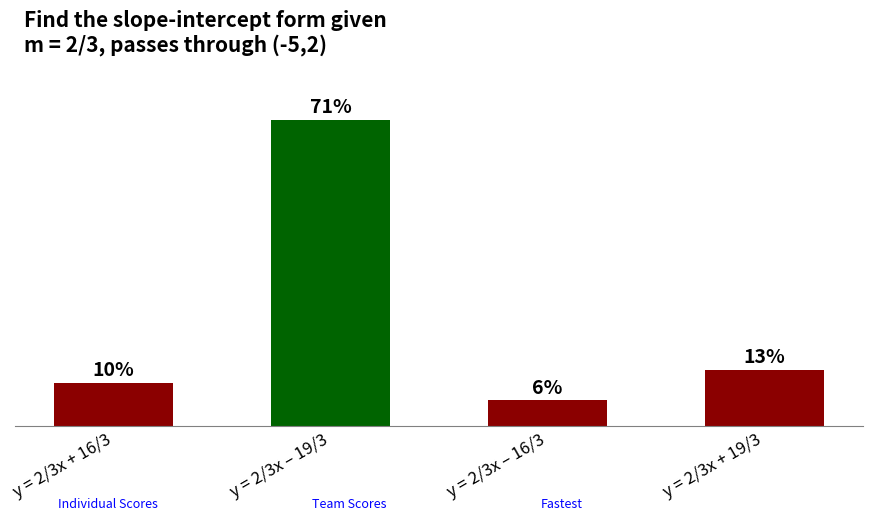

What is the label of the 4th bar from the left?

y = 2/3x + 19/3